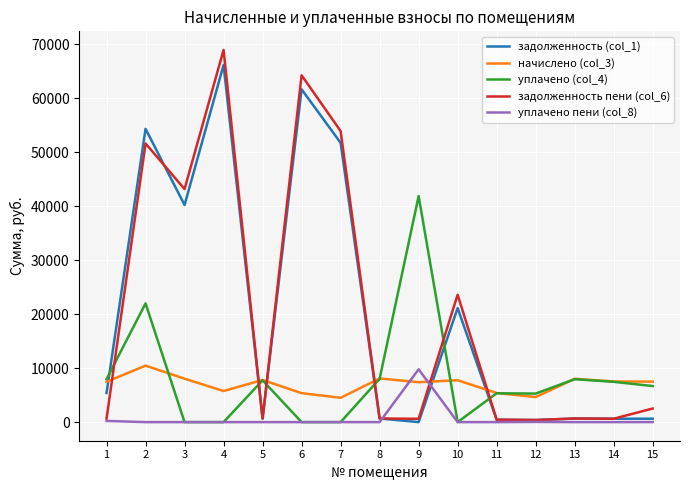

What is the difference between the maximum and minimum values in the начислено (col_3) series?

5962.7